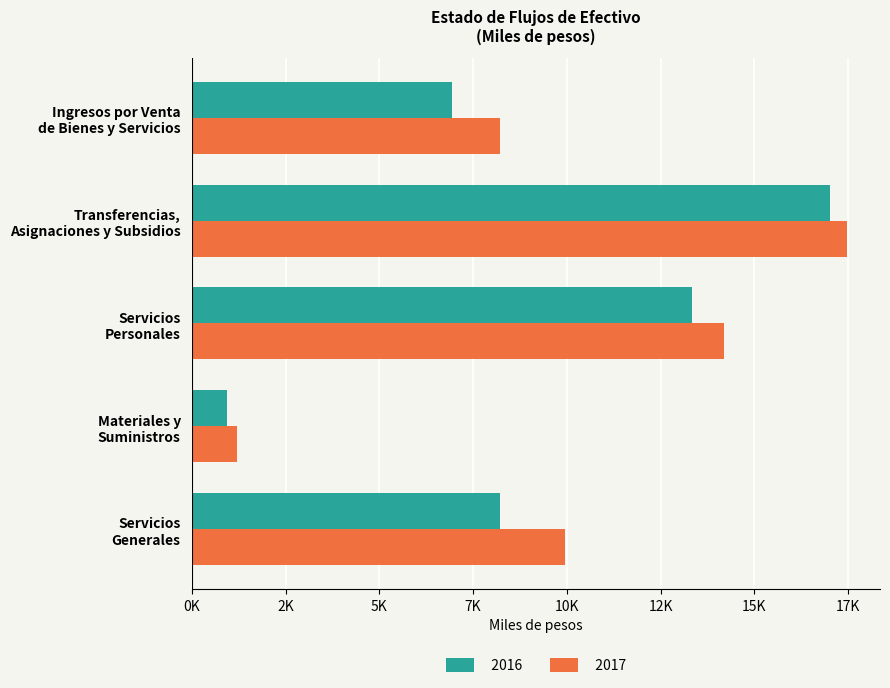

At which label does 2017 reach its peak?

Transferencias,
Asignaciones y Subsidios